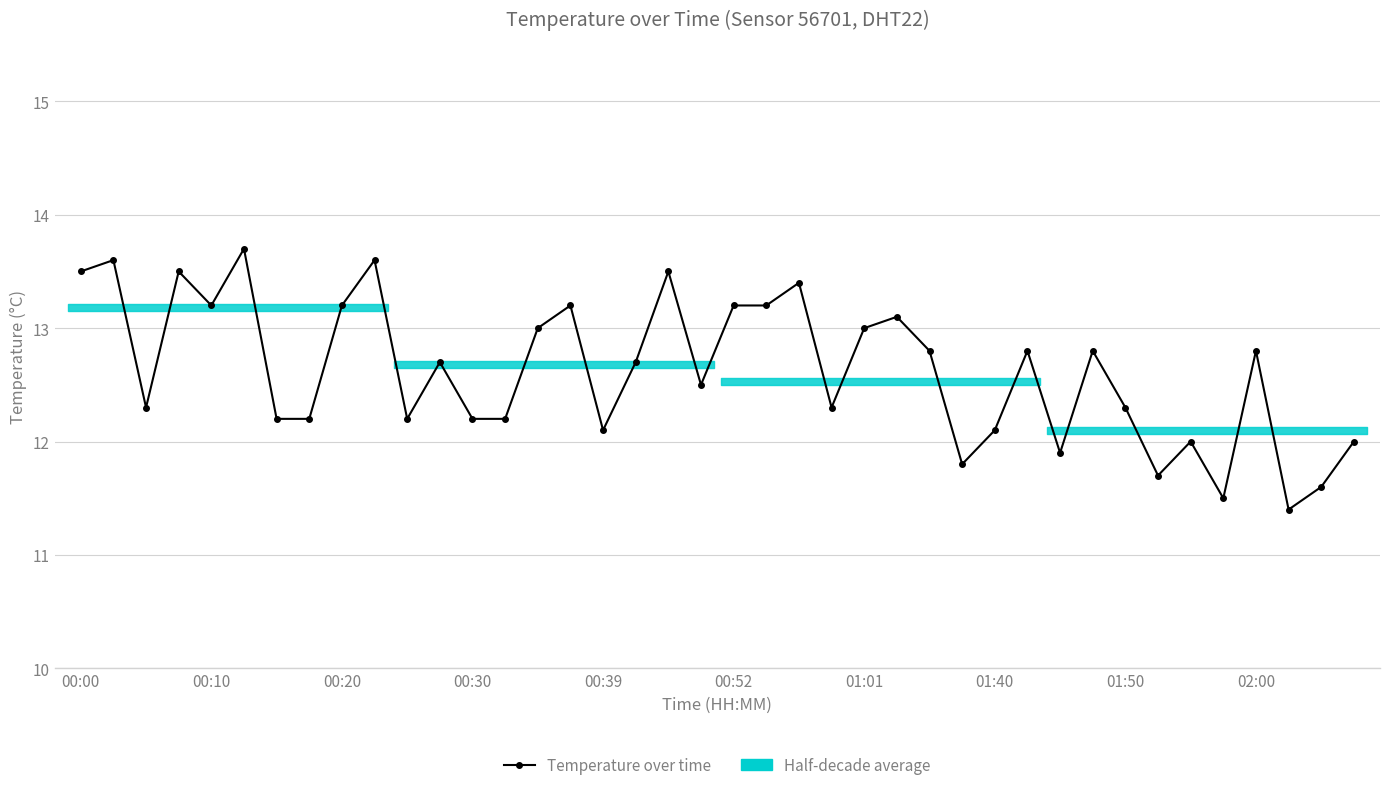

At which label is the value closest to 12?

34